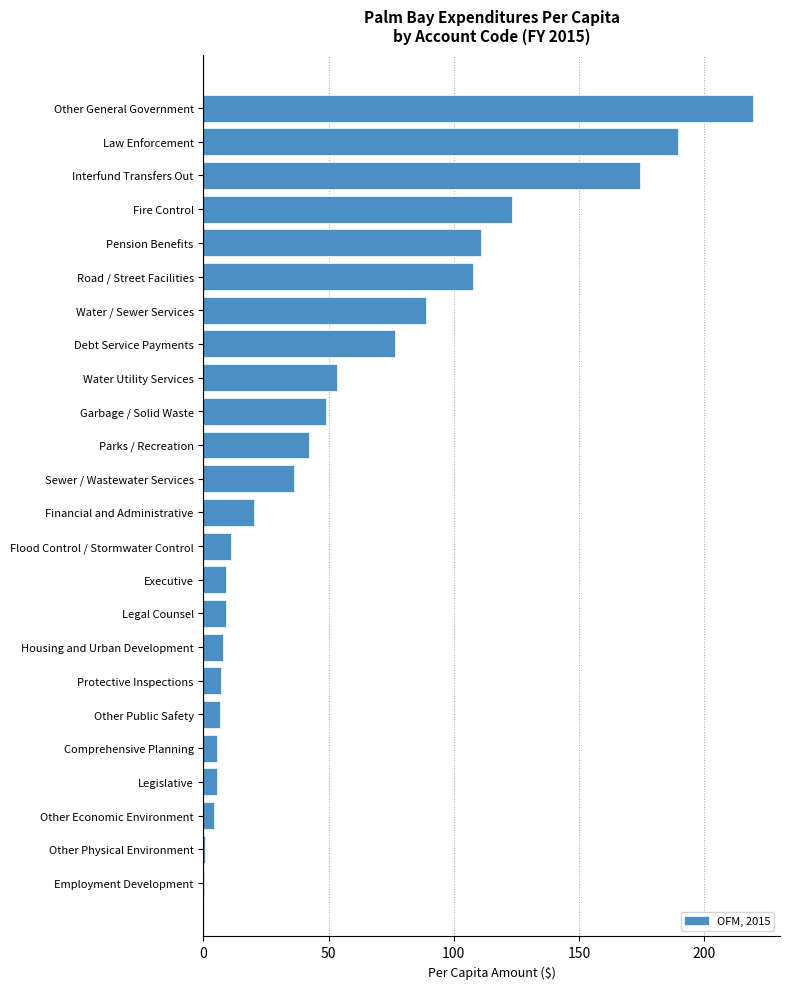

What is the ratio of the value at Interfund Transfers Out to the value at Garbage / Solid Waste?

3.6